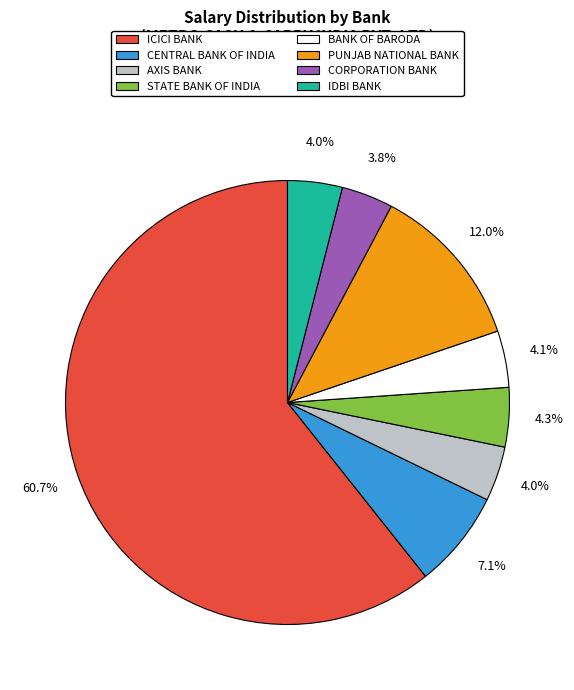

Which slice is the largest?

ICICI BANK